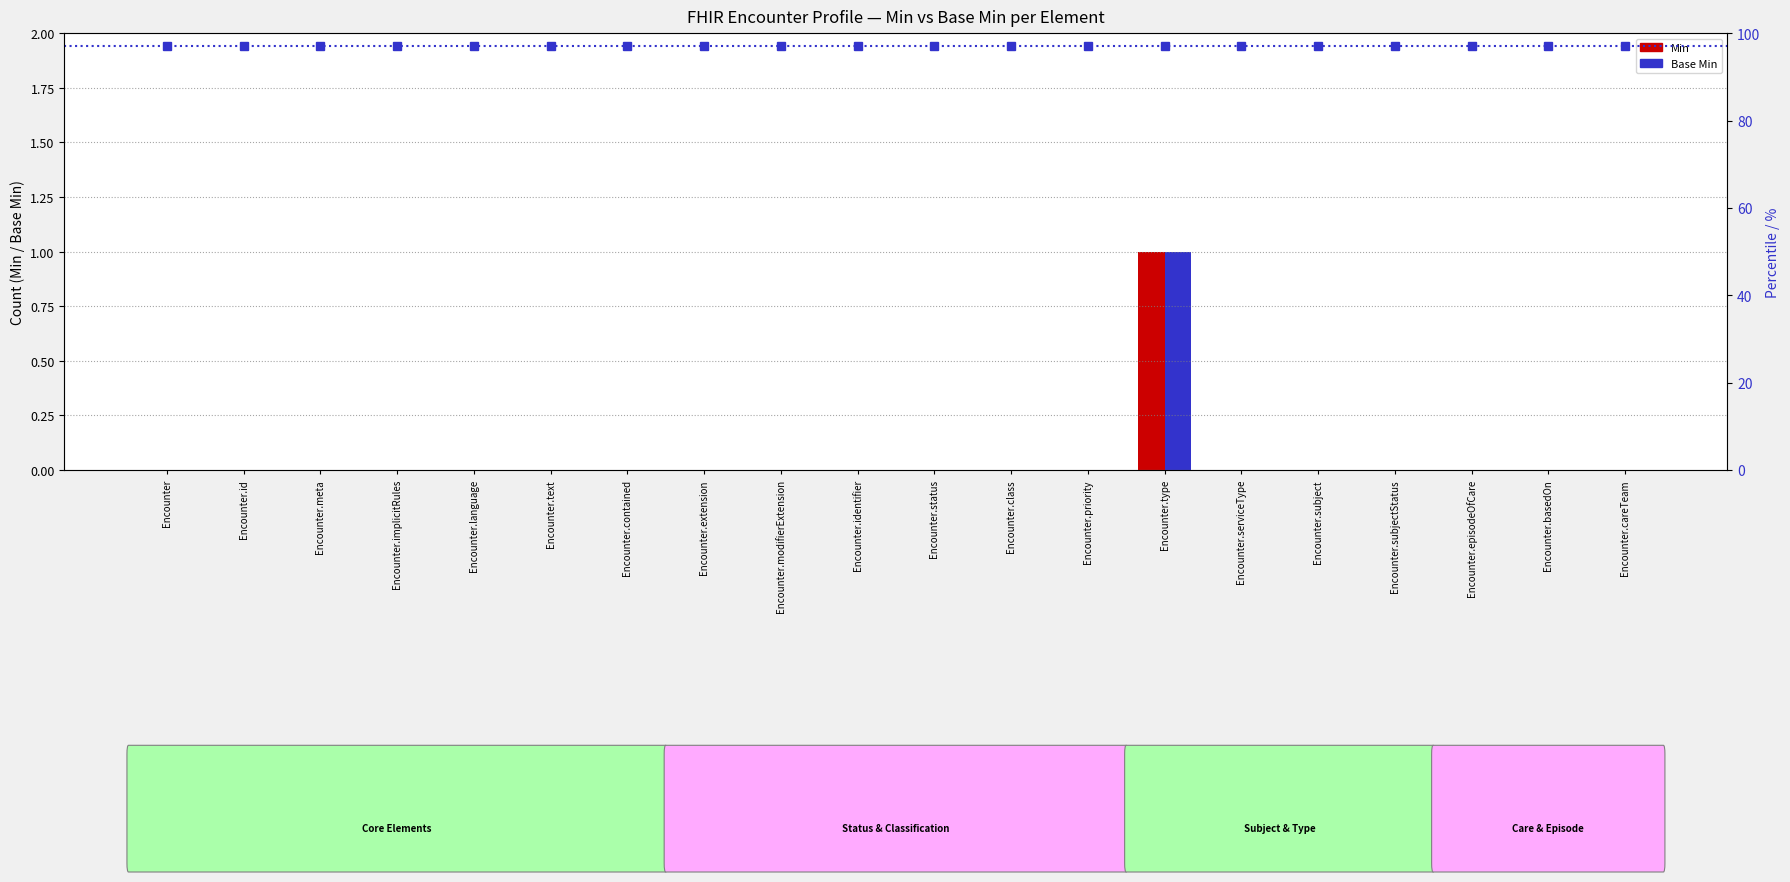

Reading left to right, list all the values displayed in this chart.

Min: 0	0	0	0	0	0	0	0	0	0	0	0	0	1	0	0	0	0	0	0
Base Min: 0	0	0	0	0	0	0	0	0	0	0	0	0	1	0	0	0	0	0	0